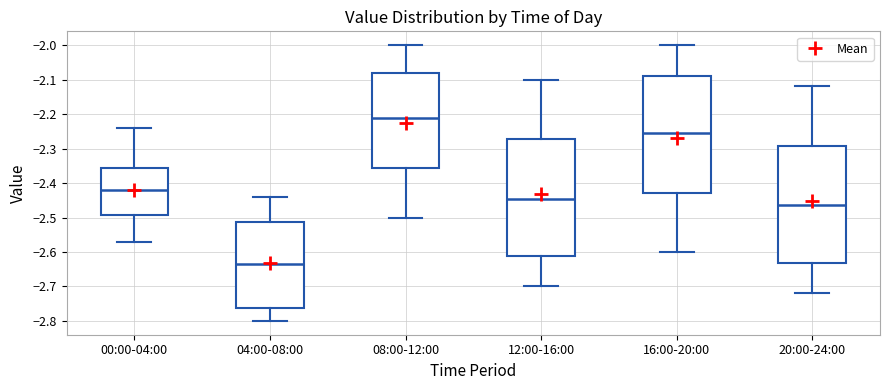

Reading left to right, transcribe this box plot: for each box, give where its median line is, the range the box spans, and where its two whiskers end, as read against the y-axis. The values are not printed on the chart, so give them approximately, as read against the axis.

00:00-04:00: median -2.42, box -2.49 to -2.36, whiskers -2.57 to -2.24
04:00-08:00: median -2.63, box -2.76 to -2.51, whiskers -2.80 to -2.44
08:00-12:00: median -2.21, box -2.36 to -2.08, whiskers -2.50 to -2.00
12:00-16:00: median -2.44, box -2.61 to -2.27, whiskers -2.70 to -2.10
16:00-20:00: median -2.25, box -2.43 to -2.09, whiskers -2.60 to -2.00
20:00-24:00: median -2.46, box -2.63 to -2.29, whiskers -2.72 to -2.12